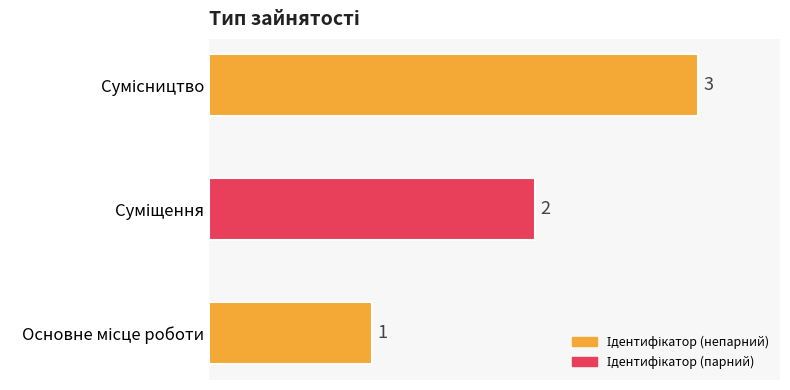

How many values are between 1 and 3?

3